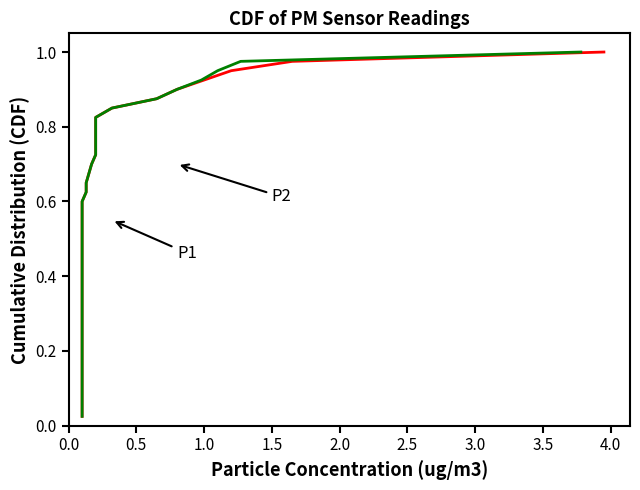

True or false: P2 and P1 cross at least once.

False